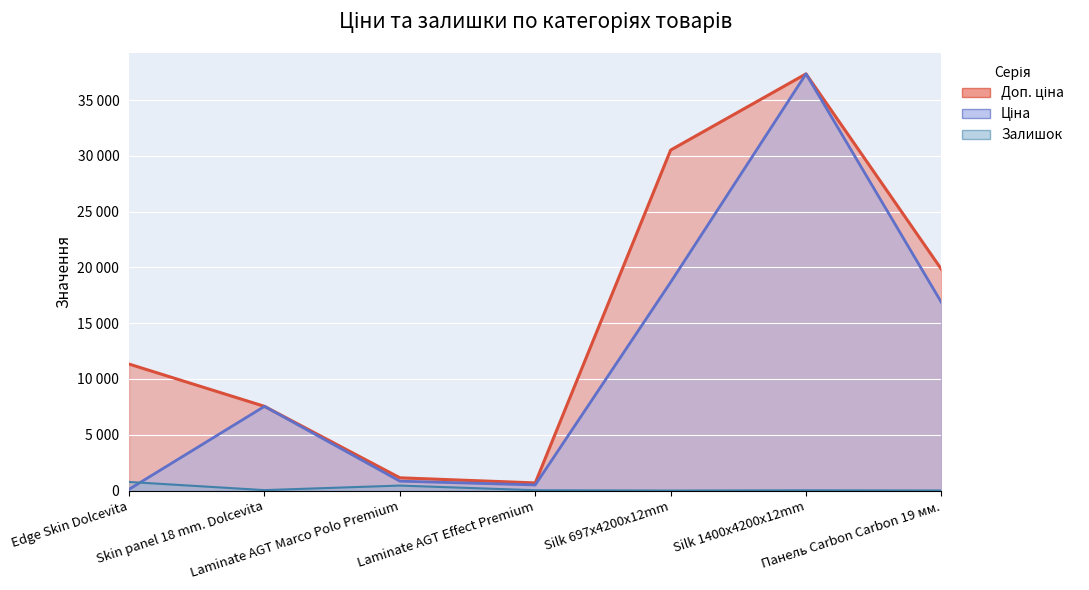

Where is the first local minimum for Ціна?

Laminate AGT Effect Premium